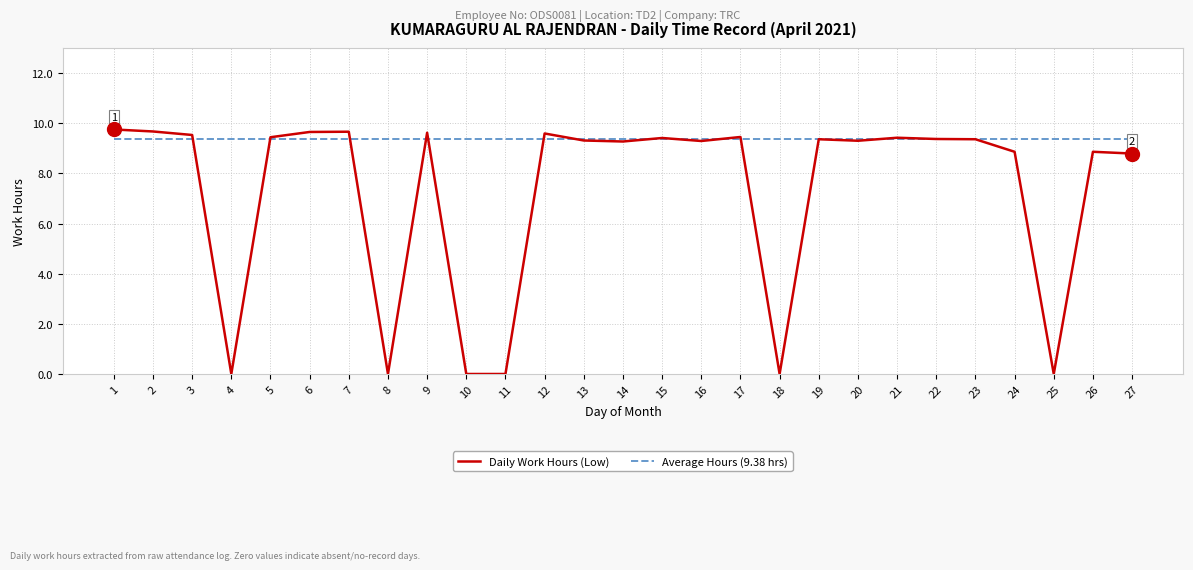

What is the approximate value of Average Hours (9.38 hrs) at 24?

9.4